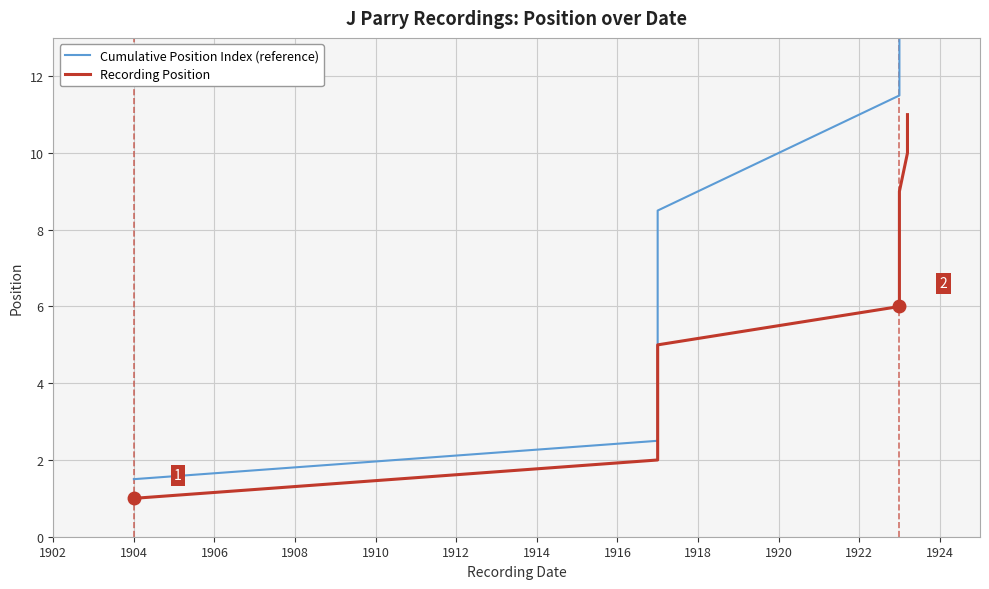

True or false: Cumulative Position Index (reference) and Recording Position cross at least once.

False